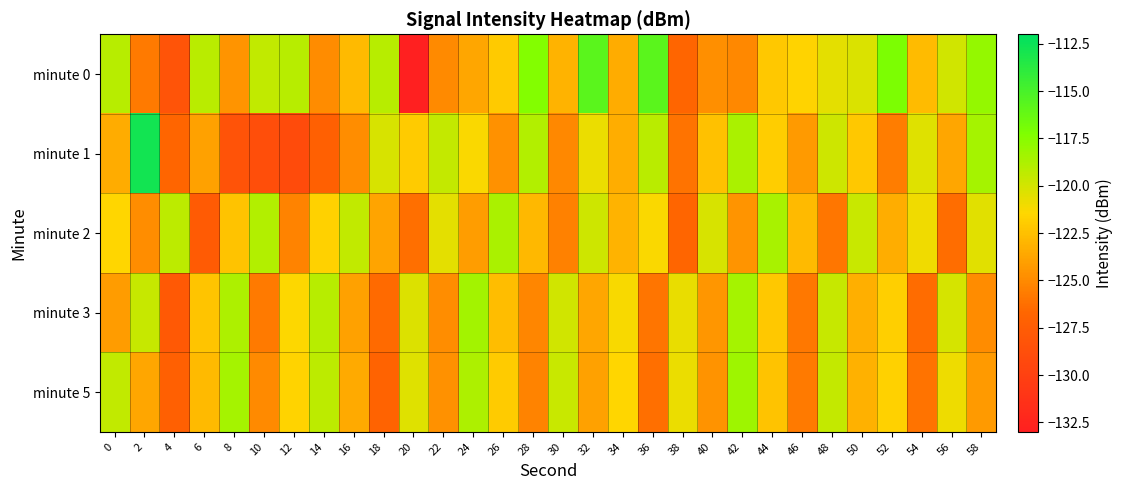

At which category is the sum across all series the highest?

32